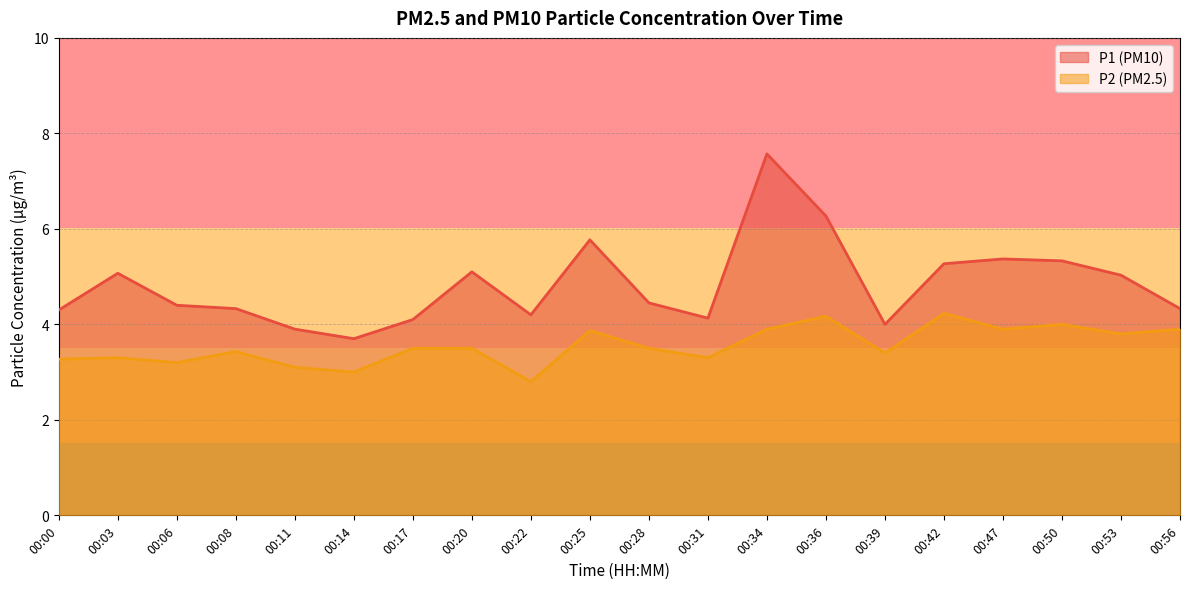

Between 00:11 and 00:42, which is larger?

00:42